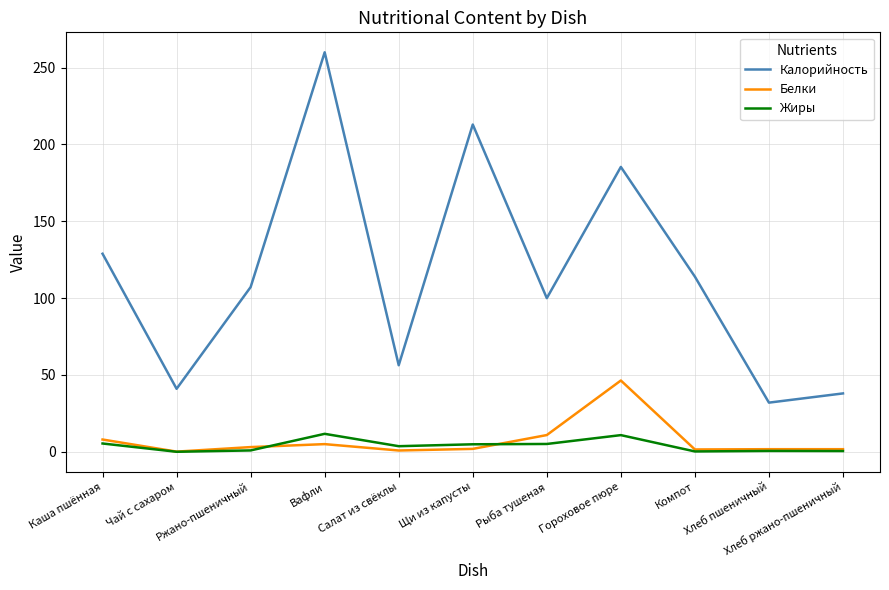

List the series in order of their peak value, highest first.

Калорийность, Белки, Жиры